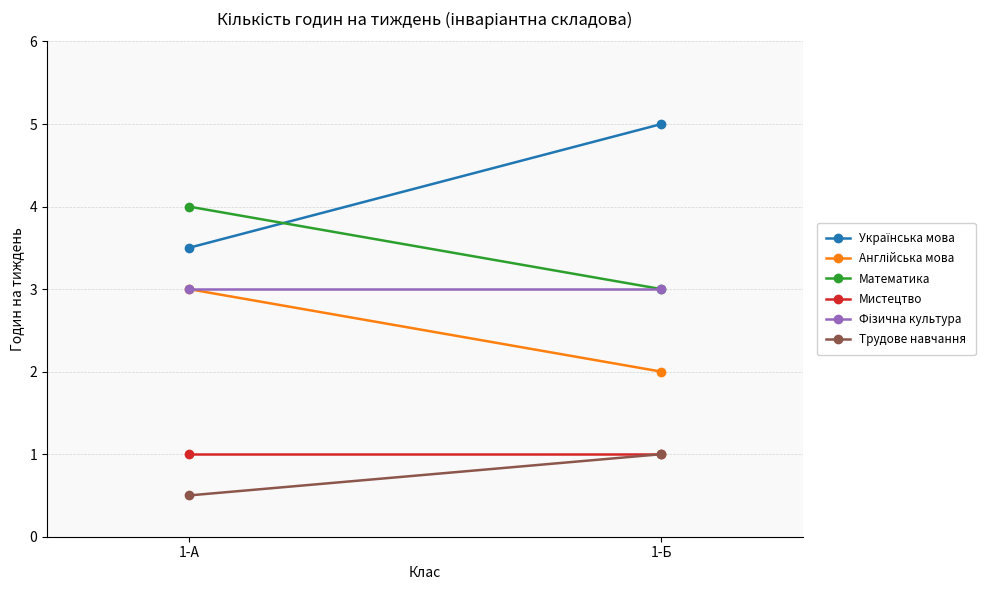

Rank the series by their maximum value, from lowest to highest.

Мистецтво, Трудове навчання, Англійська мова, Фізична культура, Математика, Українська мова